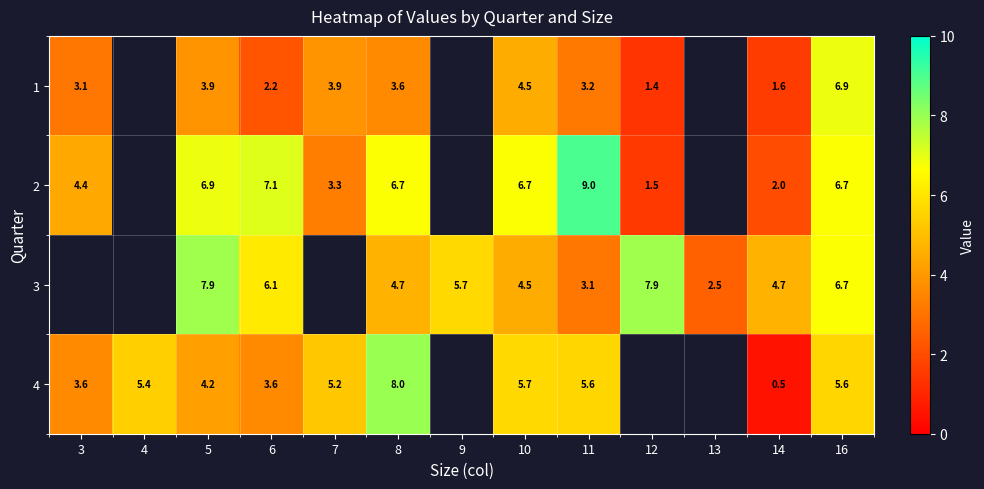

Is it true that 1 equals 1.6 at 14?

True